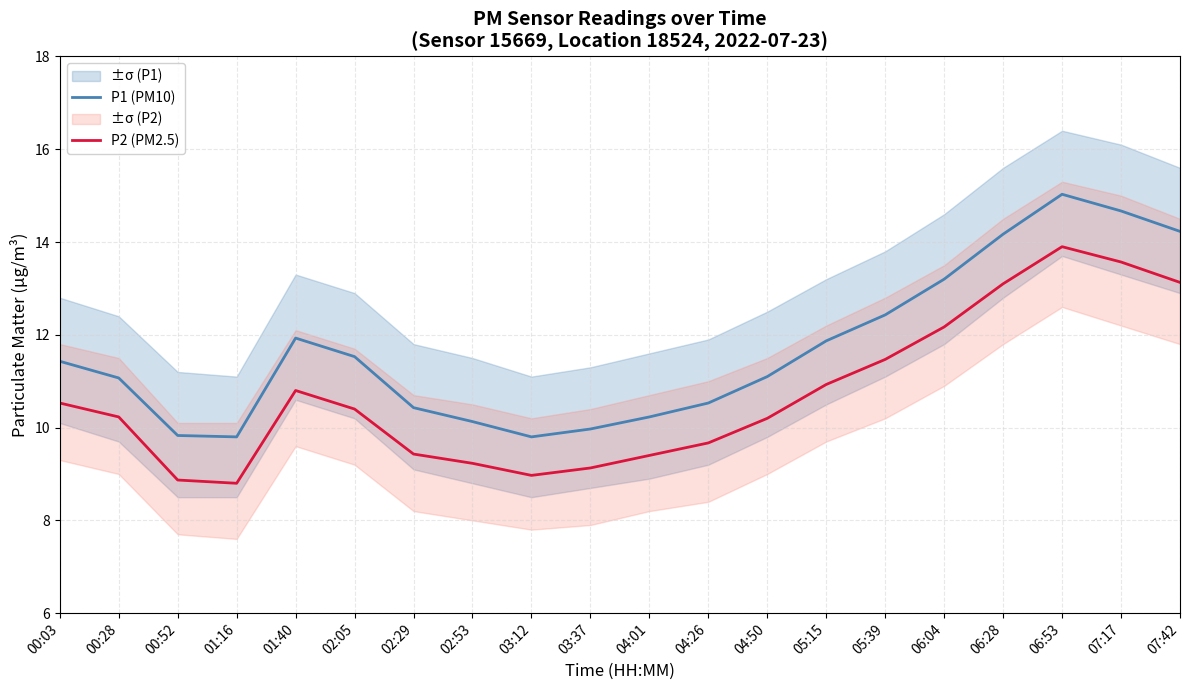

At how many categories does at least one series exceed 14?

4